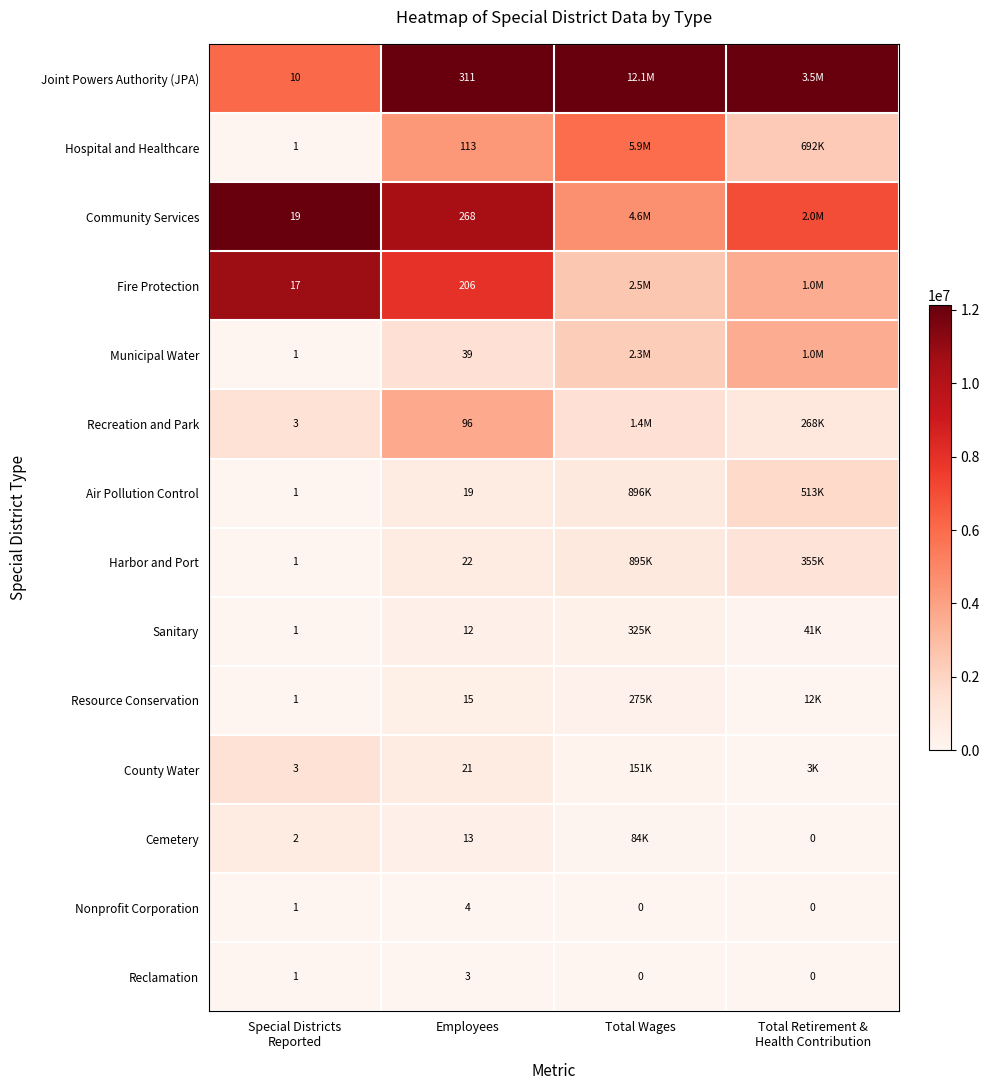

At Employees, list the series in order from largest to smallest.

Joint Powers Authority (JPA), Community Services, Fire Protection, Hospital and Healthcare, Recreation and Park, Municipal Water, Harbor and Port, County Water, Air Pollution Control, Resource Conservation, Cemetery, Sanitary, Nonprofit Corporation, Reclamation